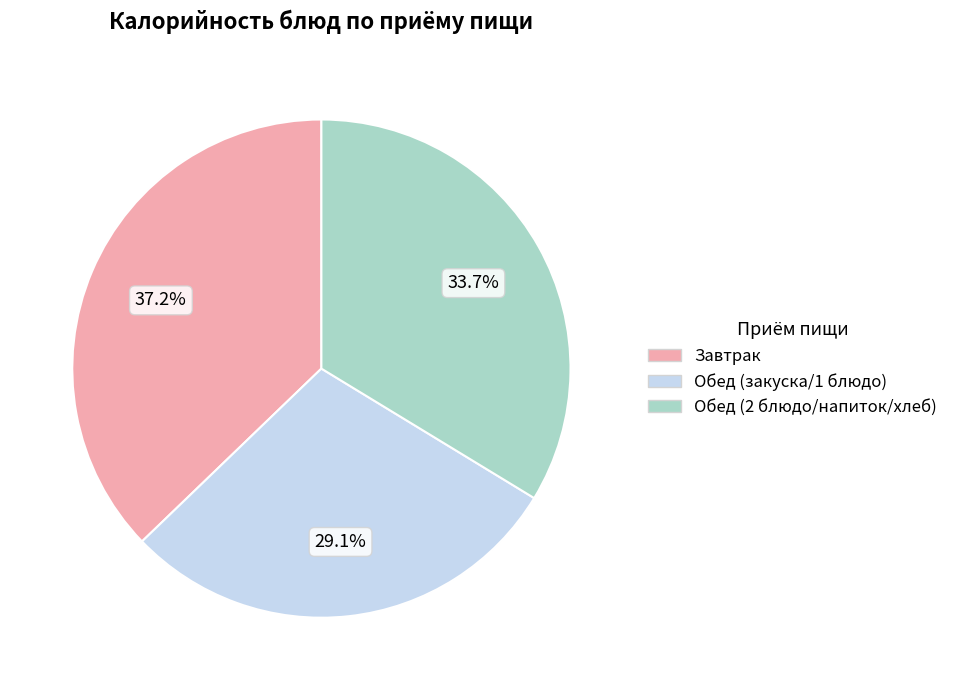

Which has a higher value, Обед (2 блюдо/напиток/хлеб) or Завтрак?

Завтрак